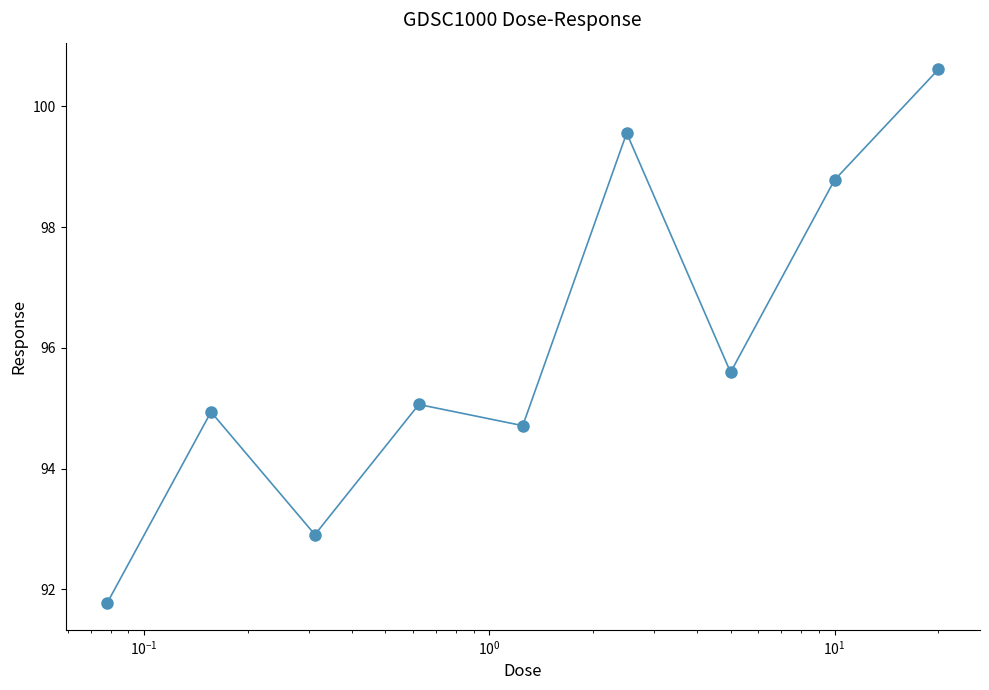

What is the difference between the second highest and second lowest values?

6.7